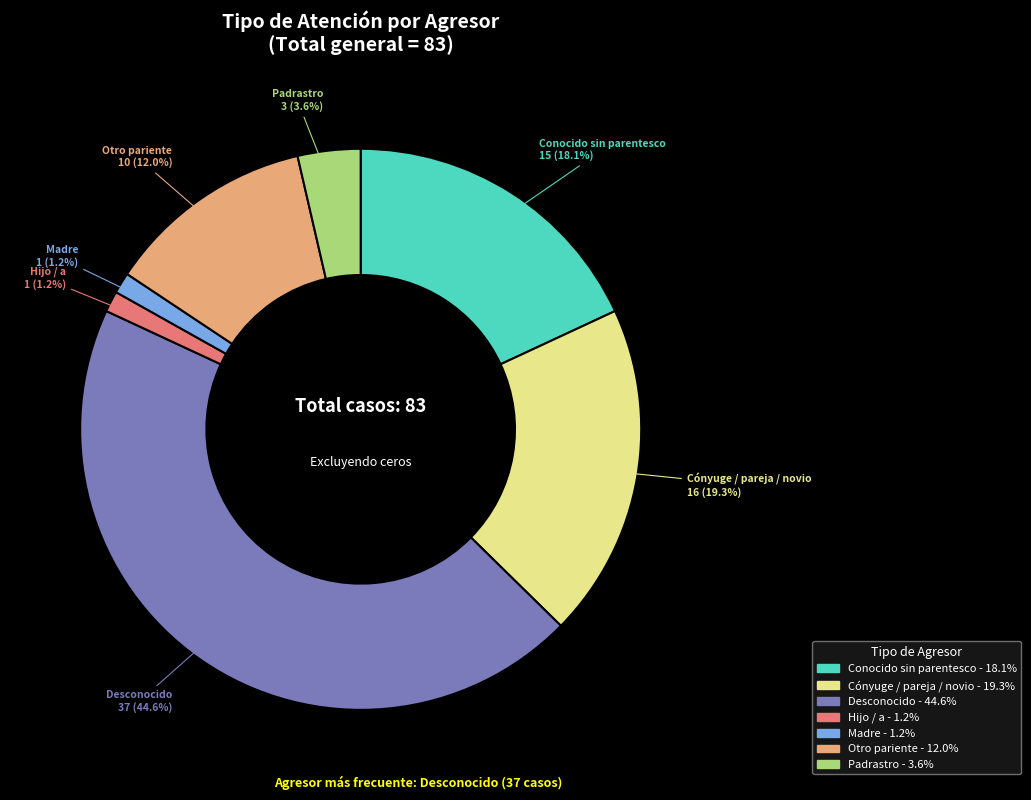

To the nearest percent, what is the difference between the Cónyuge / pareja / novio and Desconocido slice percentages?

25%